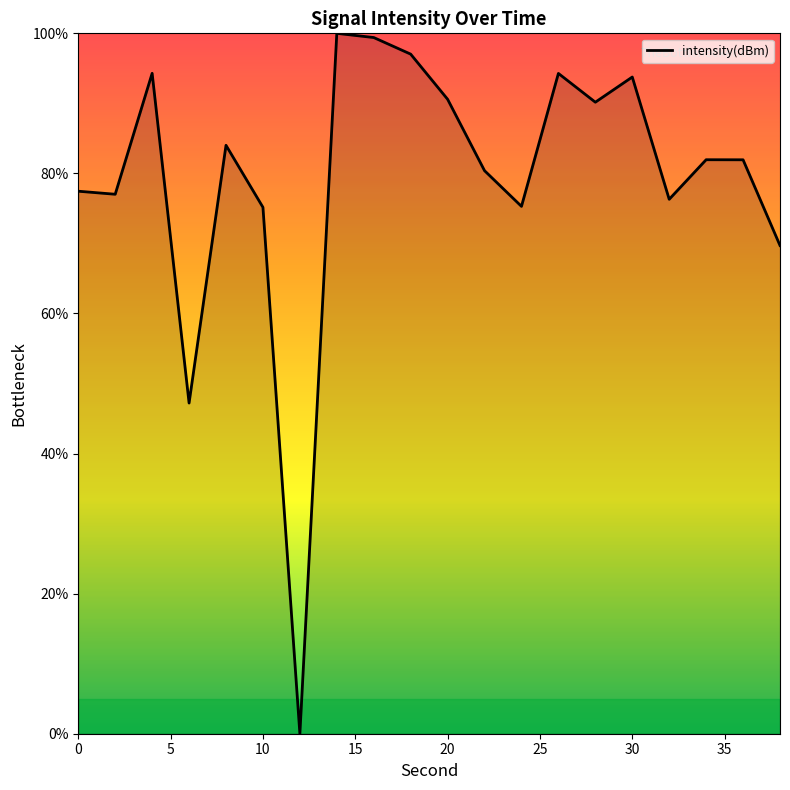

What is the greatest value displayed?

100.0